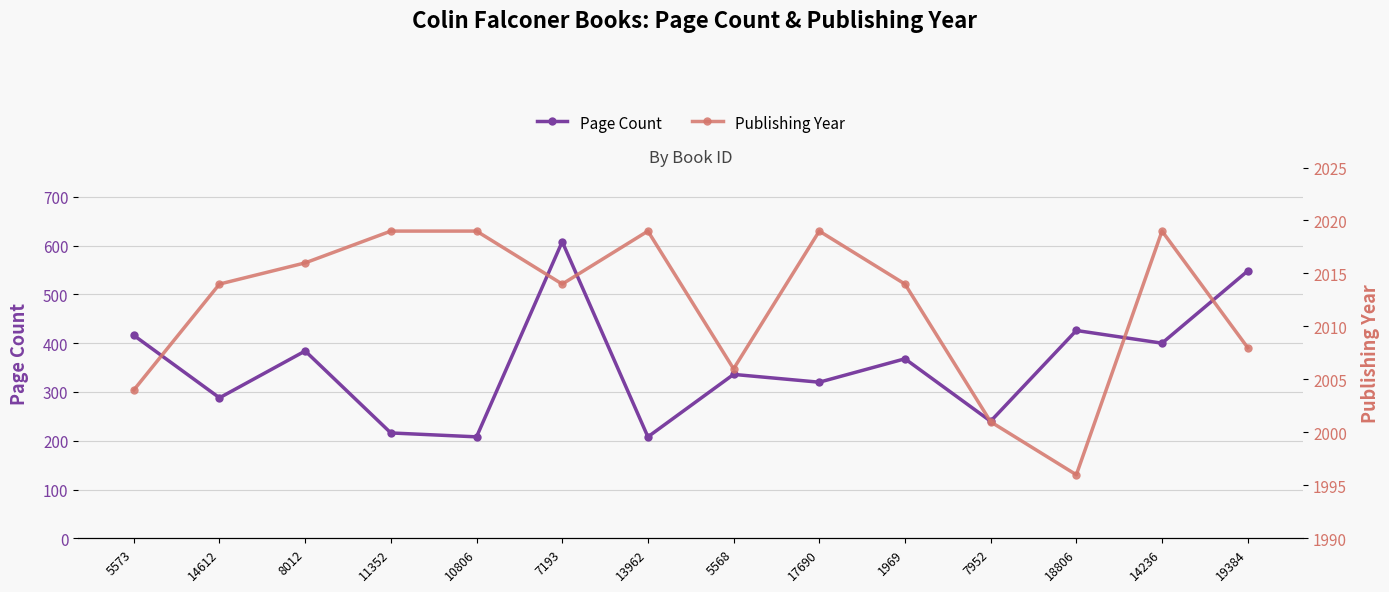

What is the difference between the highest and lowest values at 1969?

1646